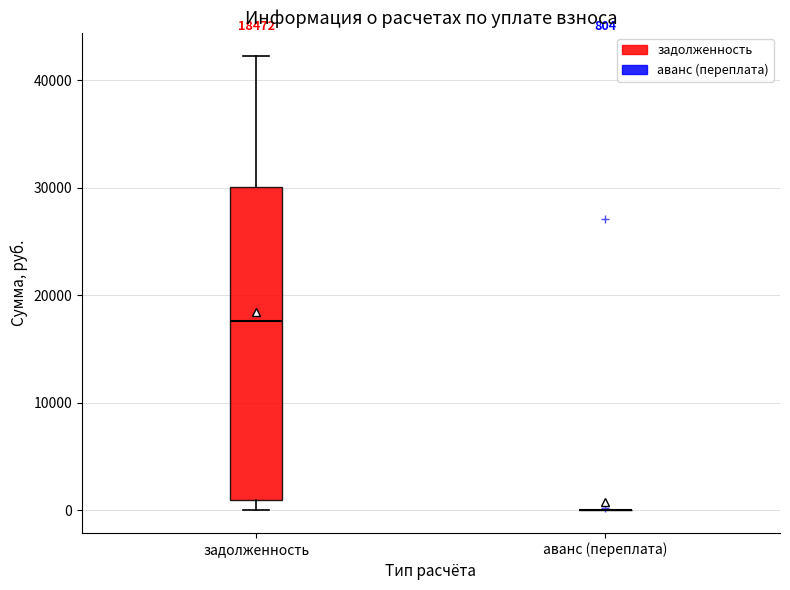

Which box is the tallest, from its lower edge to its upper edge?

задолженность